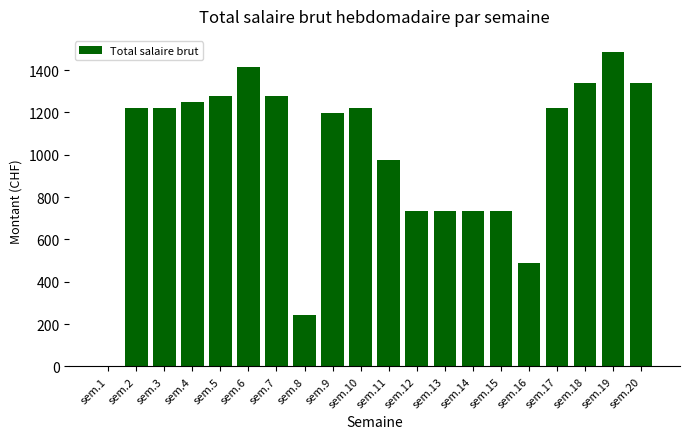

The value at sem.18 is 1837.6. True or false?

False